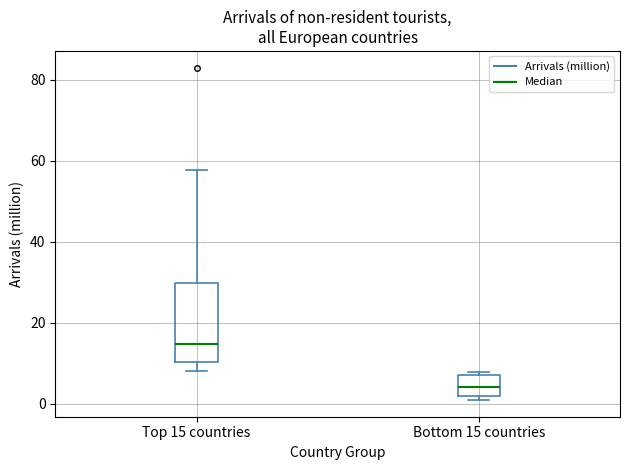

Reading left to right, read every box against the y-axis: the position of its median line, the range the box covers, and the ends of its whiskers. The values are not printed on the chart, so give them approximately, as read against the axis.

Top 15 countries: median 14, box 10 to 30, whiskers 8 to 58
Bottom 15 countries: median 4, box 2 to 8, whiskers 0 to 8 (just above the box's upper edge)